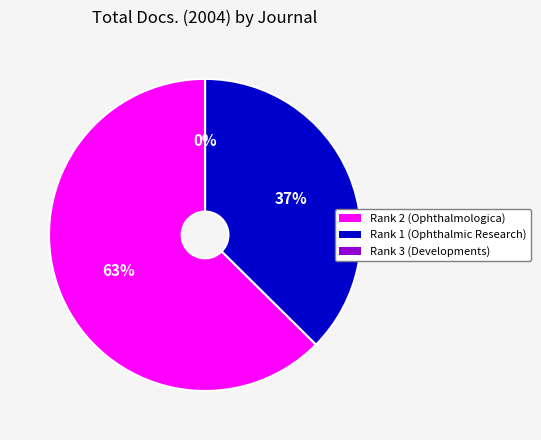

Count the number of slices in the pie.

3